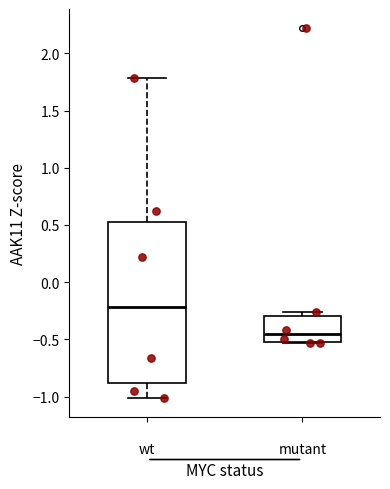

Reading left to right, transcribe this box plot: for each box, give where its median line is, the range the box spans, and where its two whiskers end, as read against the y-axis. The values are not printed on the chart, so give them approximately, as read against the axis.

wt: median -0.20, box -0.90 to 0.50, whiskers -1.00 to 1.80
mutant: median -0.45, box -0.50 to -0.30, whiskers -0.55 to -0.25